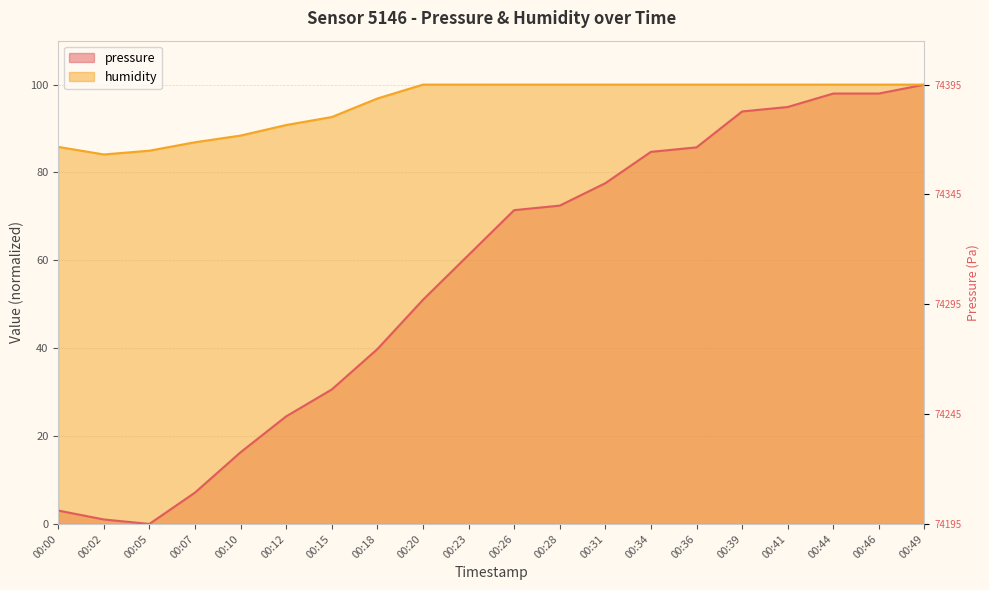

List the series in order of their overall mean, lowest first.

pressure, humidity